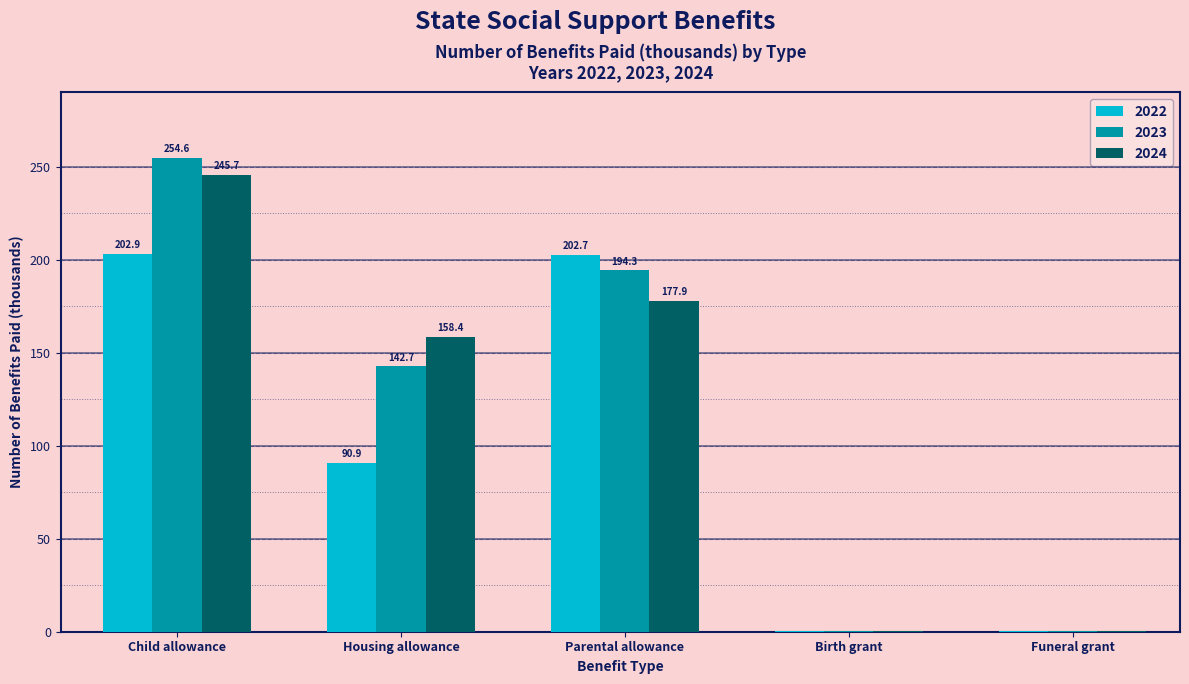

What is the maximum value for 2022?

202.9